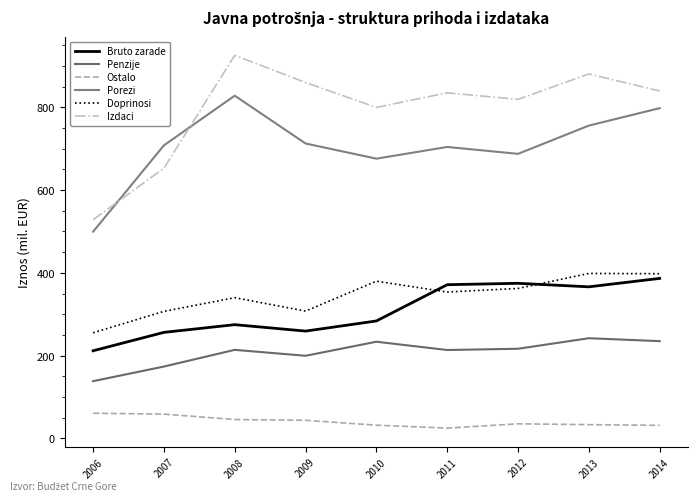

Where does the Penzije series first go above 213?

2008